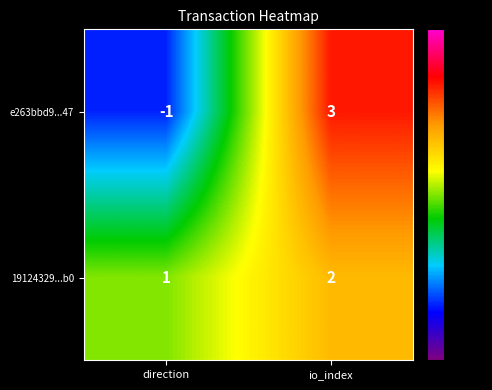

What is the sum of all 19124329...b0 values?

3